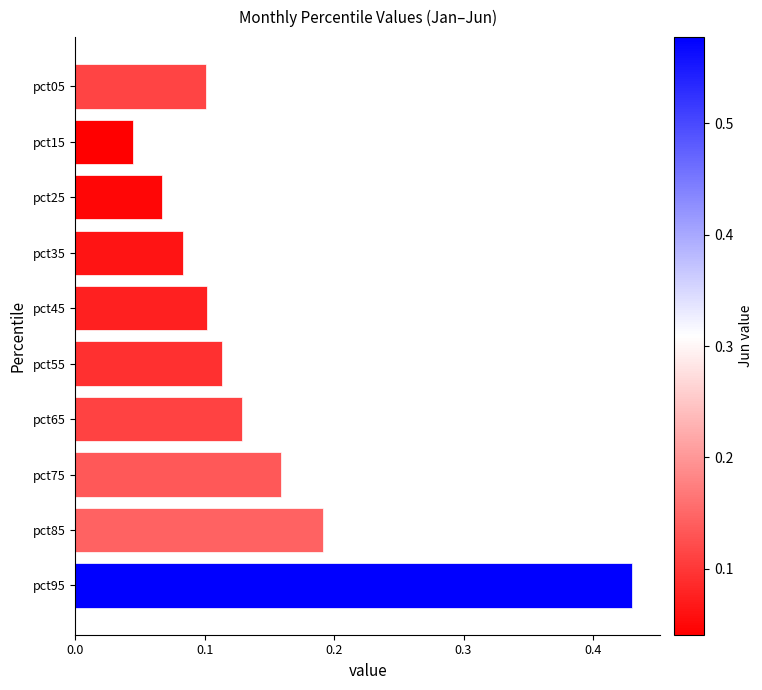

True or false: the data shows 0.1 at pct25.

True